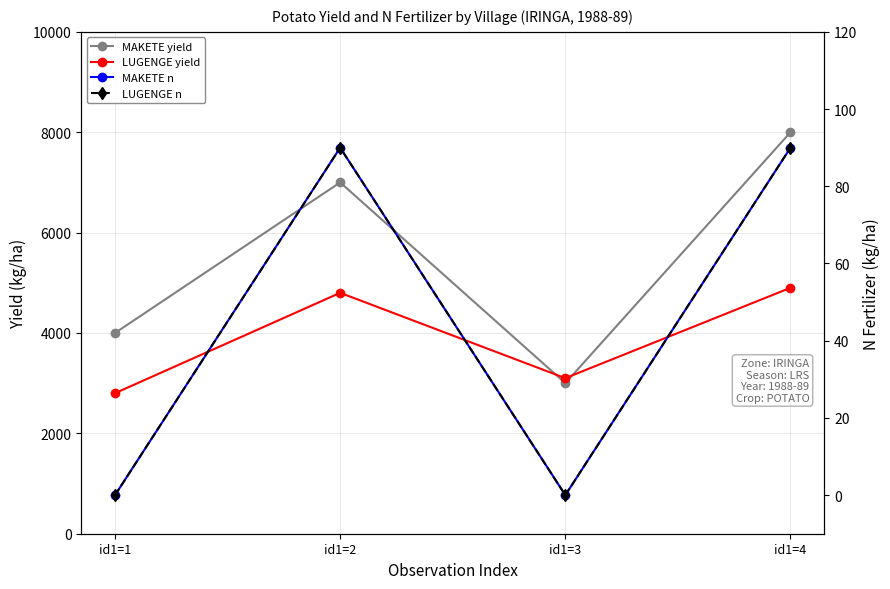

Does the chart have visible grid lines?

Yes